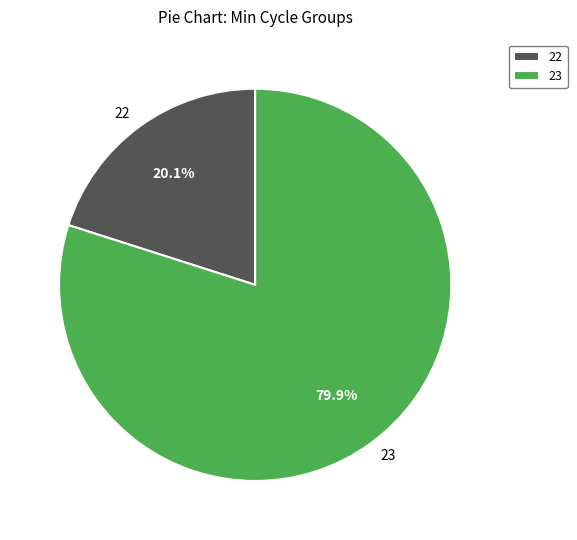

Between 23 and 22, which is larger?

23